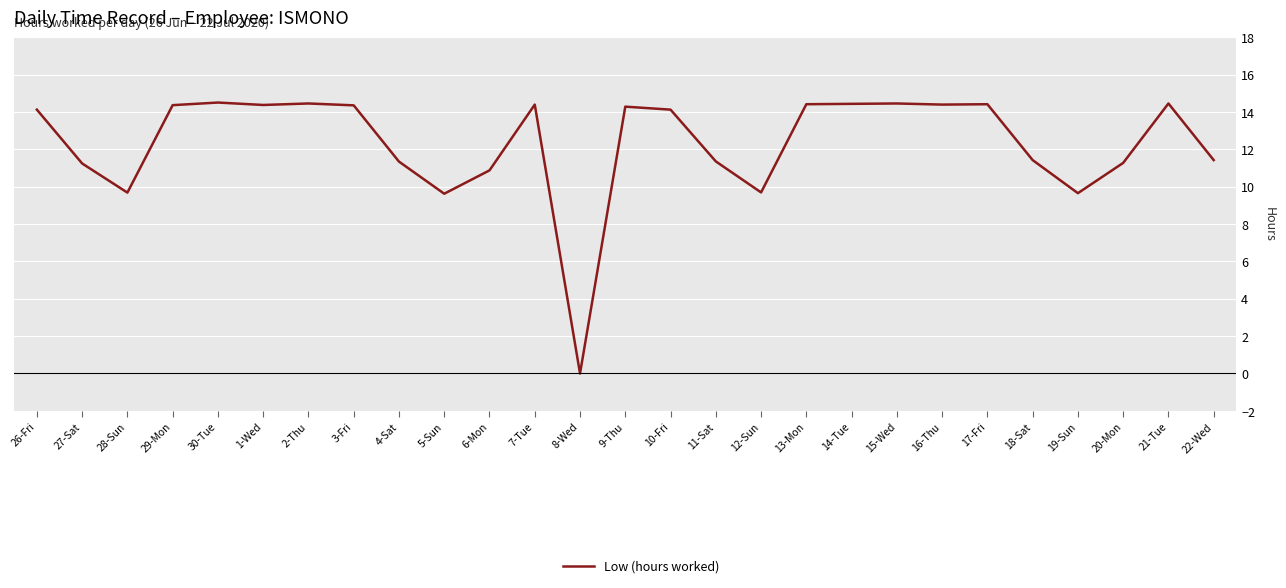

Approximately how many times larger is the value at 22-Wed compared to 30-Tue?

0.8